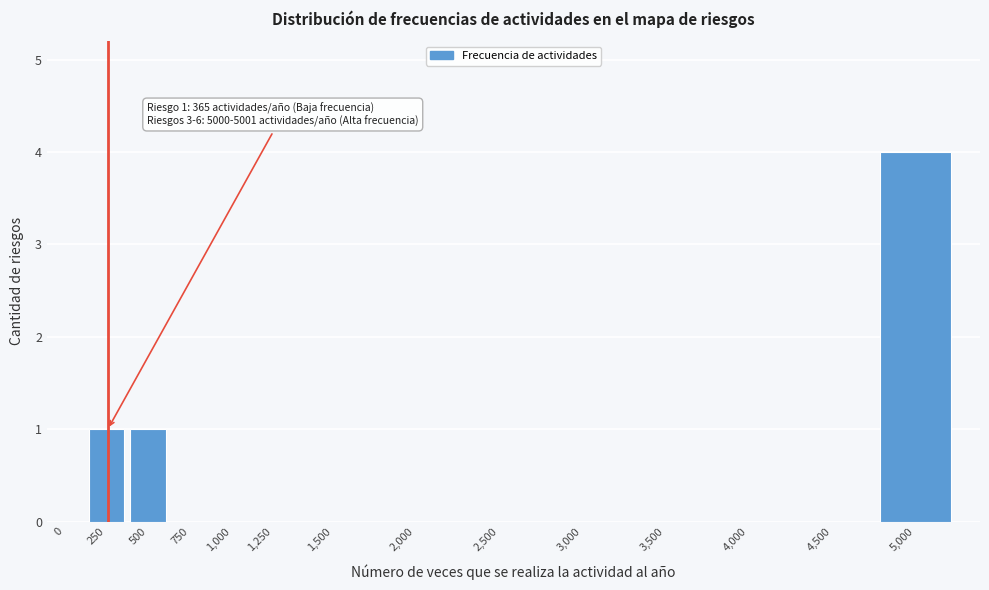

Reading left to right, list all the values displayed in this chart.

0=0	250=1	500=1	750=0	1,000=0	1,250=0	1,500=0	2,000=0	2,500=0	3,000=0	3,500=0	4,000=0	4,500=0	5,000=4